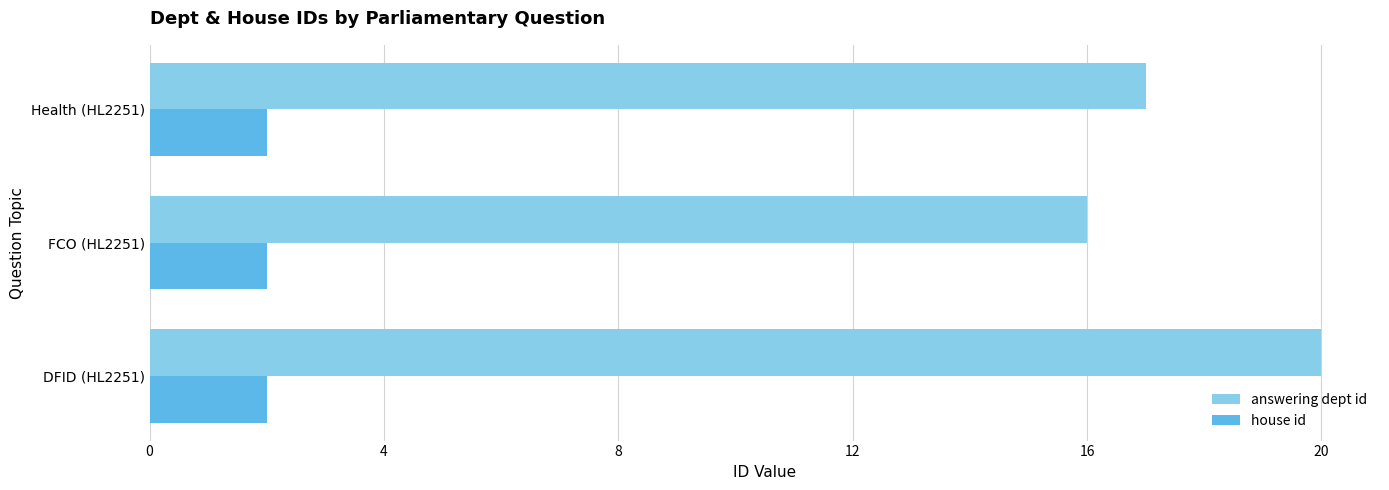

What is the sum of the house id values at Health (HL2251) and FCO (HL2251)?

4